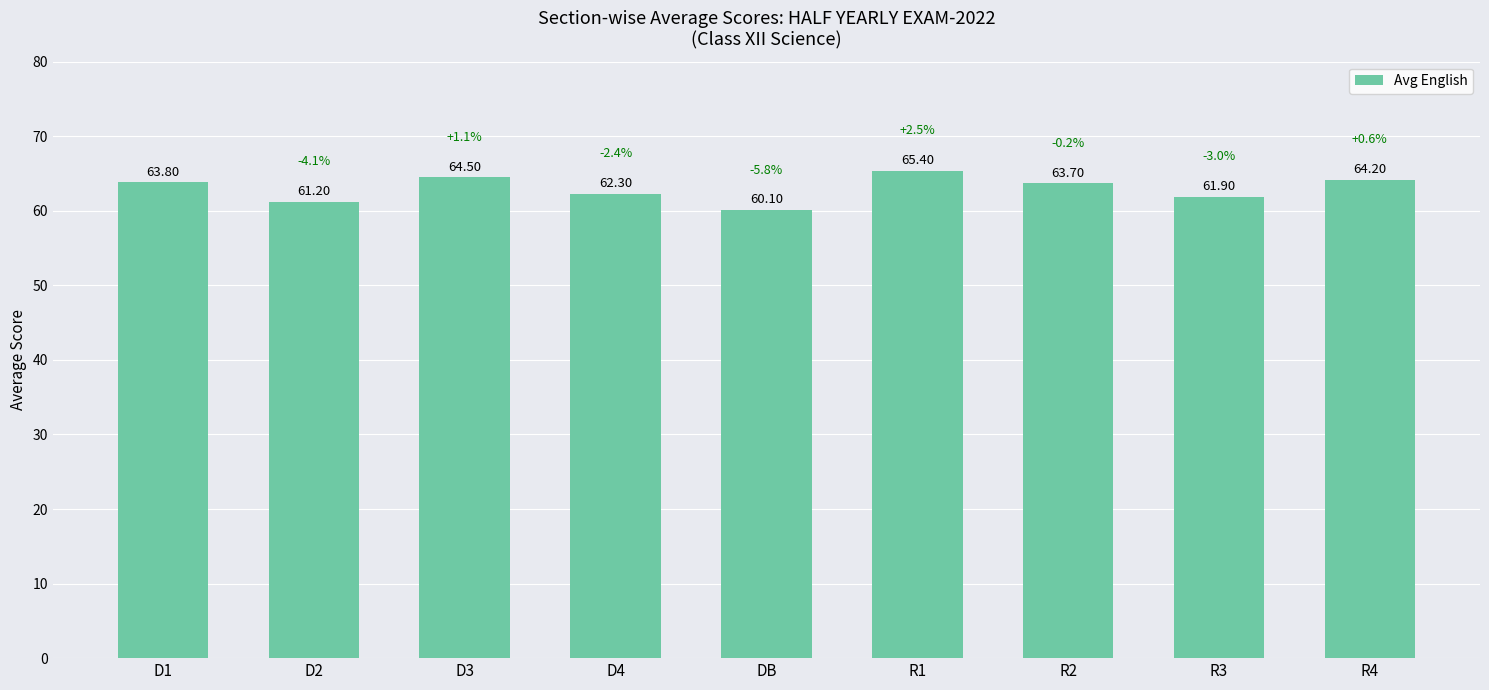

Approximately how many times larger is the value at R3 compared to D4?

1.0